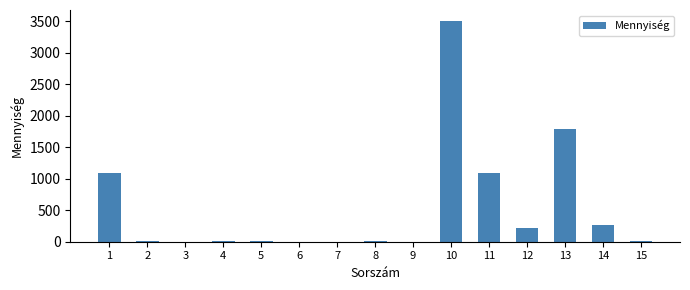

What is the ratio of the value at 1 to the value at 10?

0.3